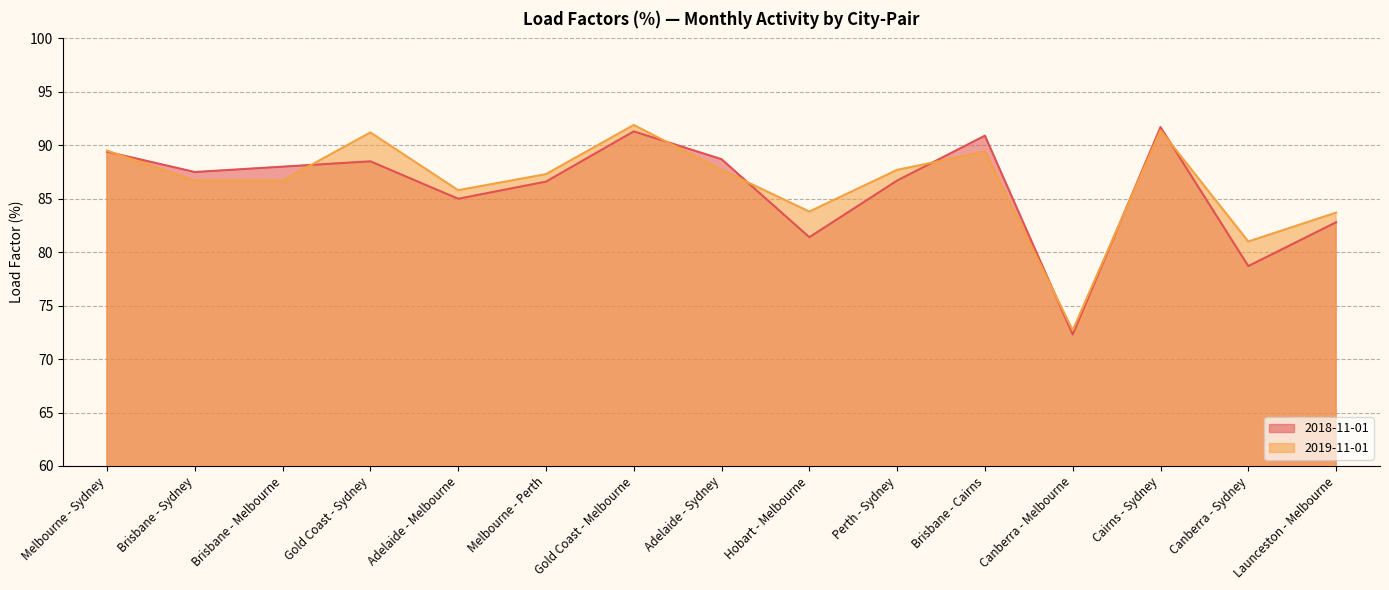

What is the value of the 2019-11-01 point at the 10th from the left?

87.7